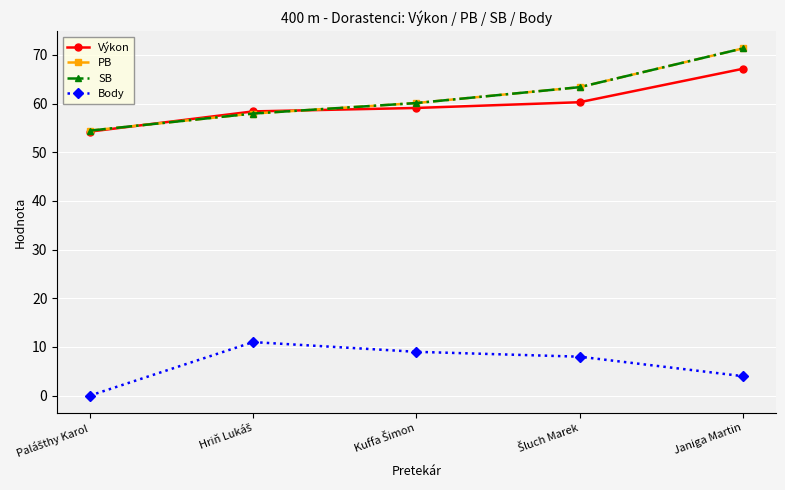

Is this an area chart (filled region under the line)?

No